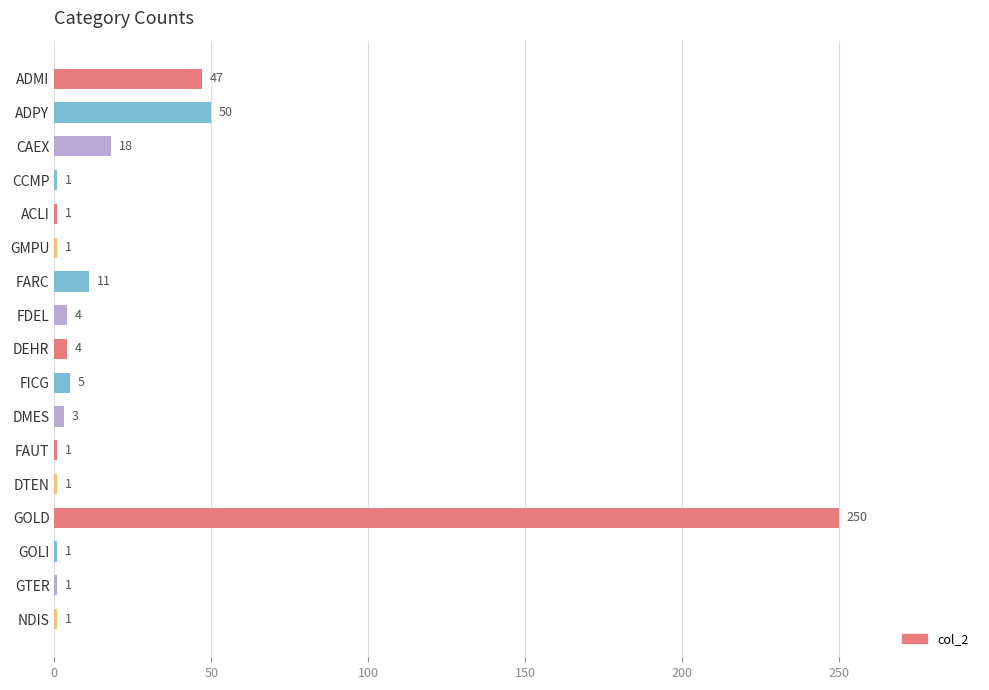

Which has a higher value, DMES or GOLD?

GOLD